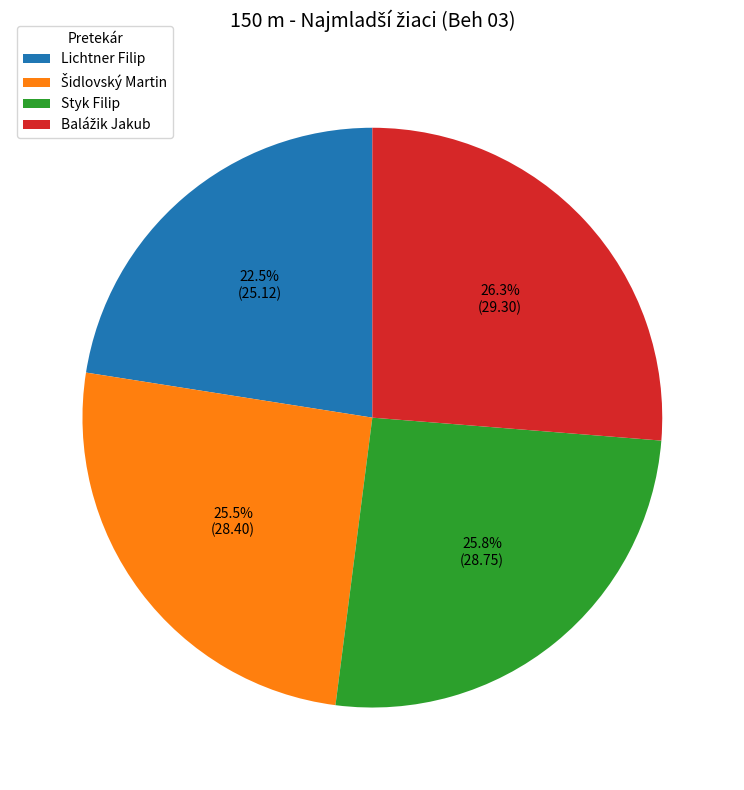

Does any single category account for the majority?

No